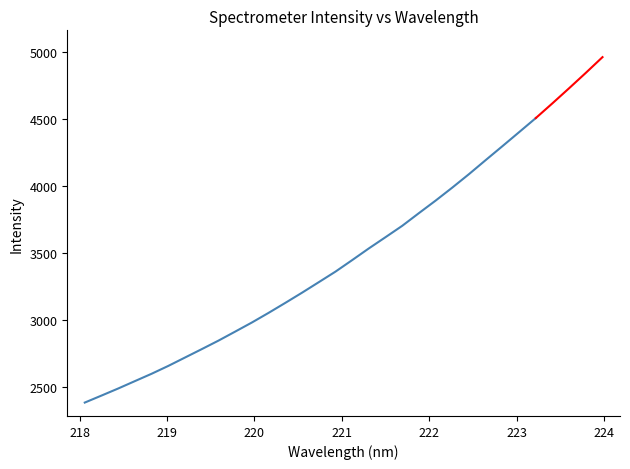

True or false: the data shows 5455.3 at 19.

False